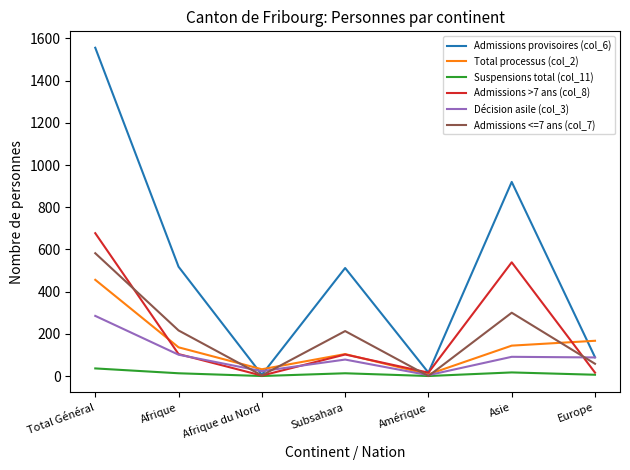

What is the difference between the Admissions provisoires (col_6) values at Total Général and Subsahara?

1044